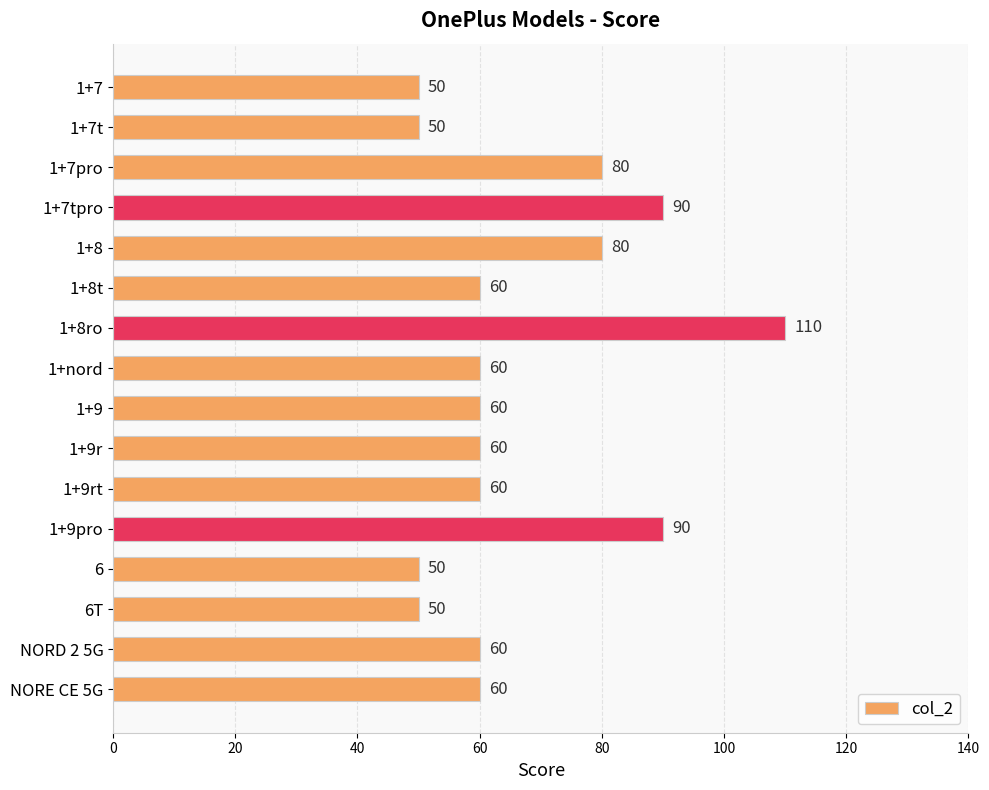

What is the approximate value at 1+nord?

60